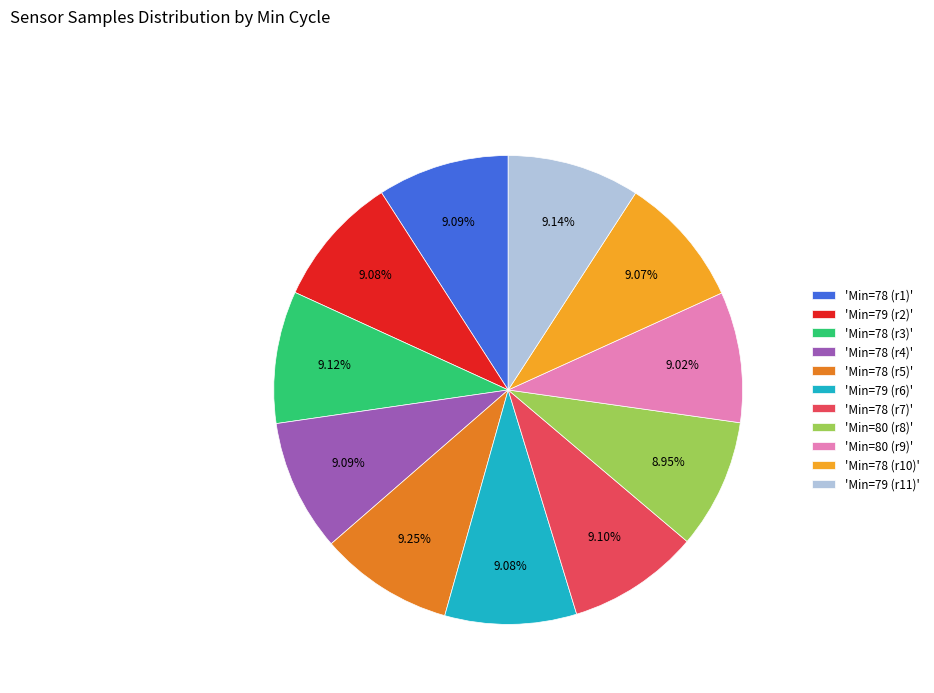

What is the ratio of the value at 'Min=78 (r7)' to the value at 'Min=78 (r3)'?

1.0